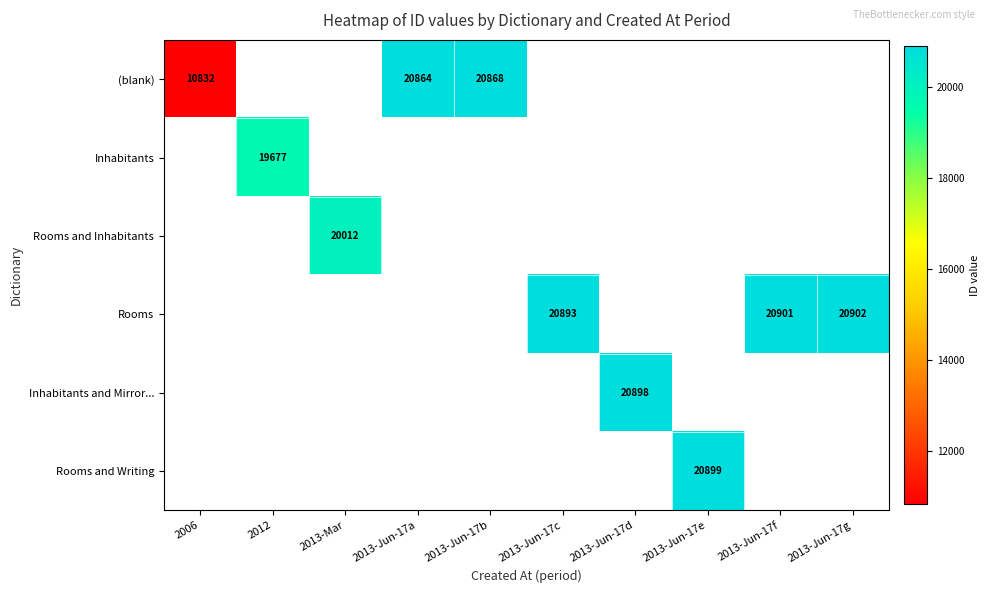

Is it true that Inhabitants equals 10863 at 2012?

False